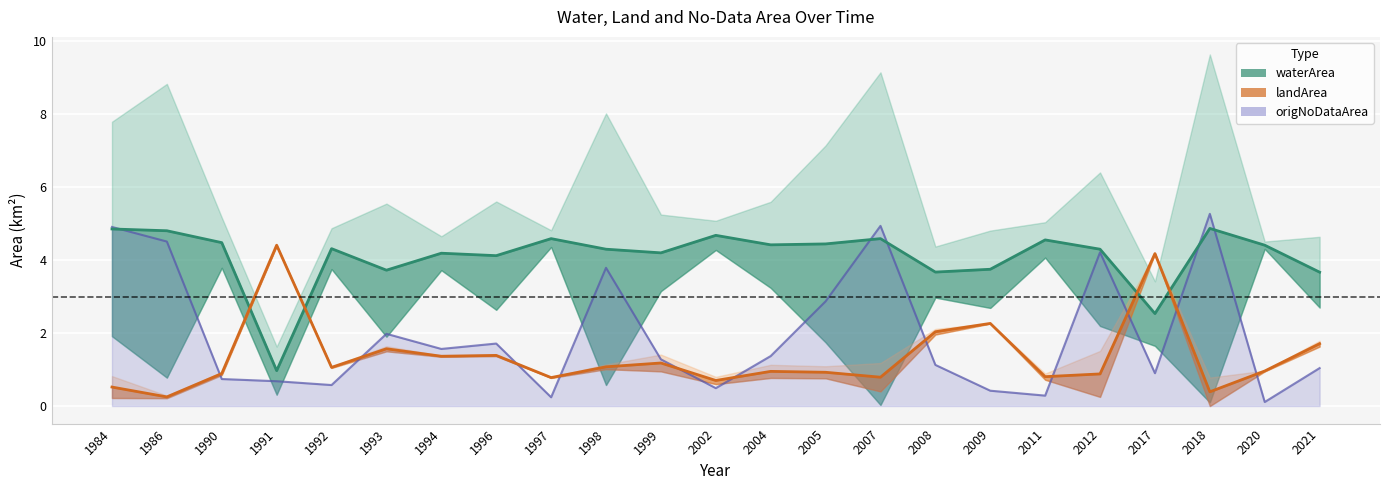

Rank the series at 2004 from lowest to highest value.

landArea, origNoDataArea, waterArea